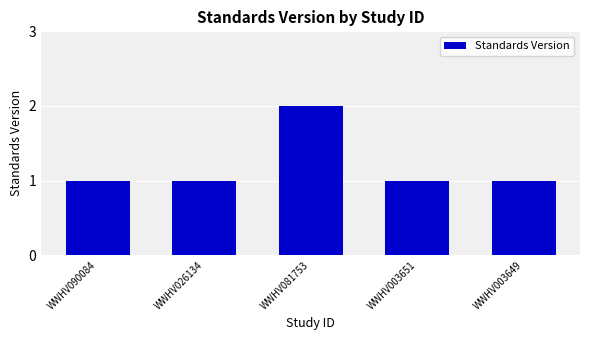

Is it true that the value at WWHV081753 is 1?

False